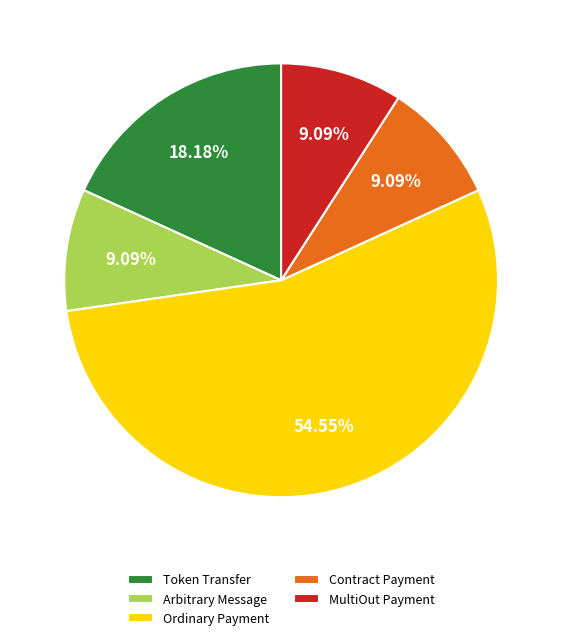

To the nearest percent, what is the difference between the largest and smallest slice percentages?

45%